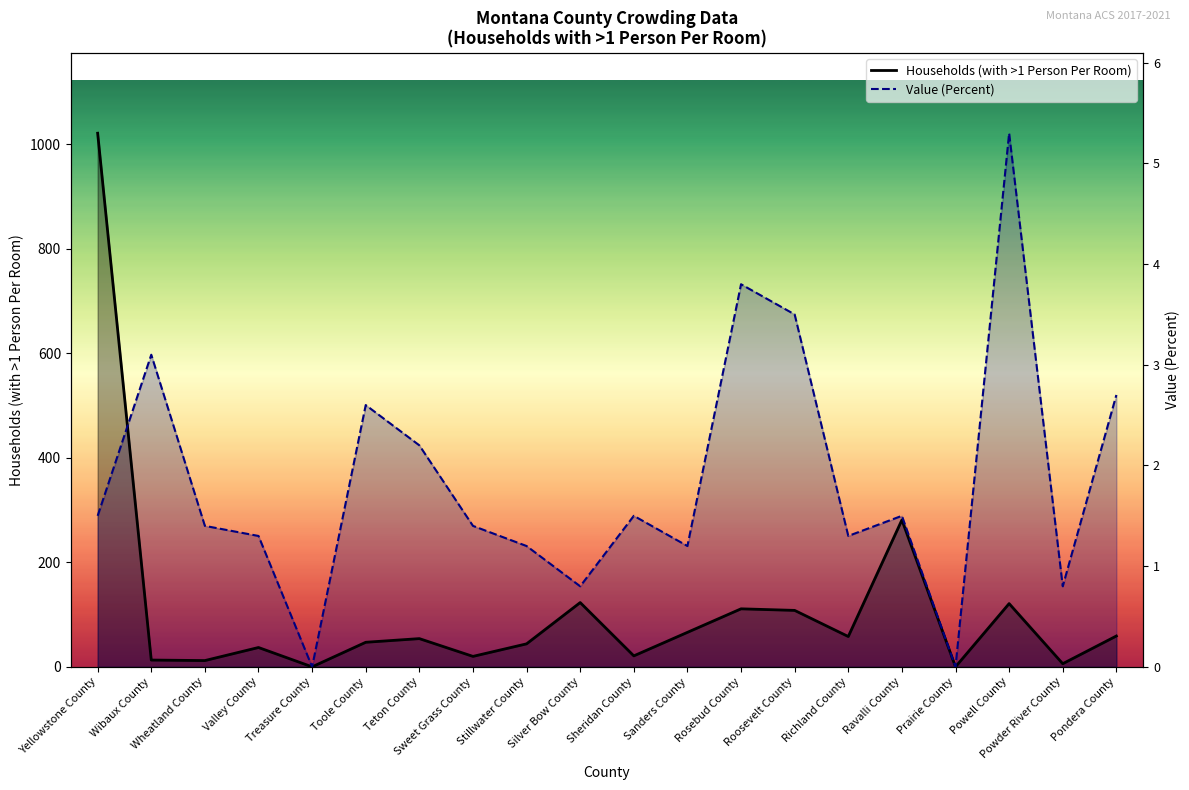

Between which two adjacent categories do Households (with >1 Person Per Room) and Value (Percent) first intersect?

Yellowstone County and Wibaux County